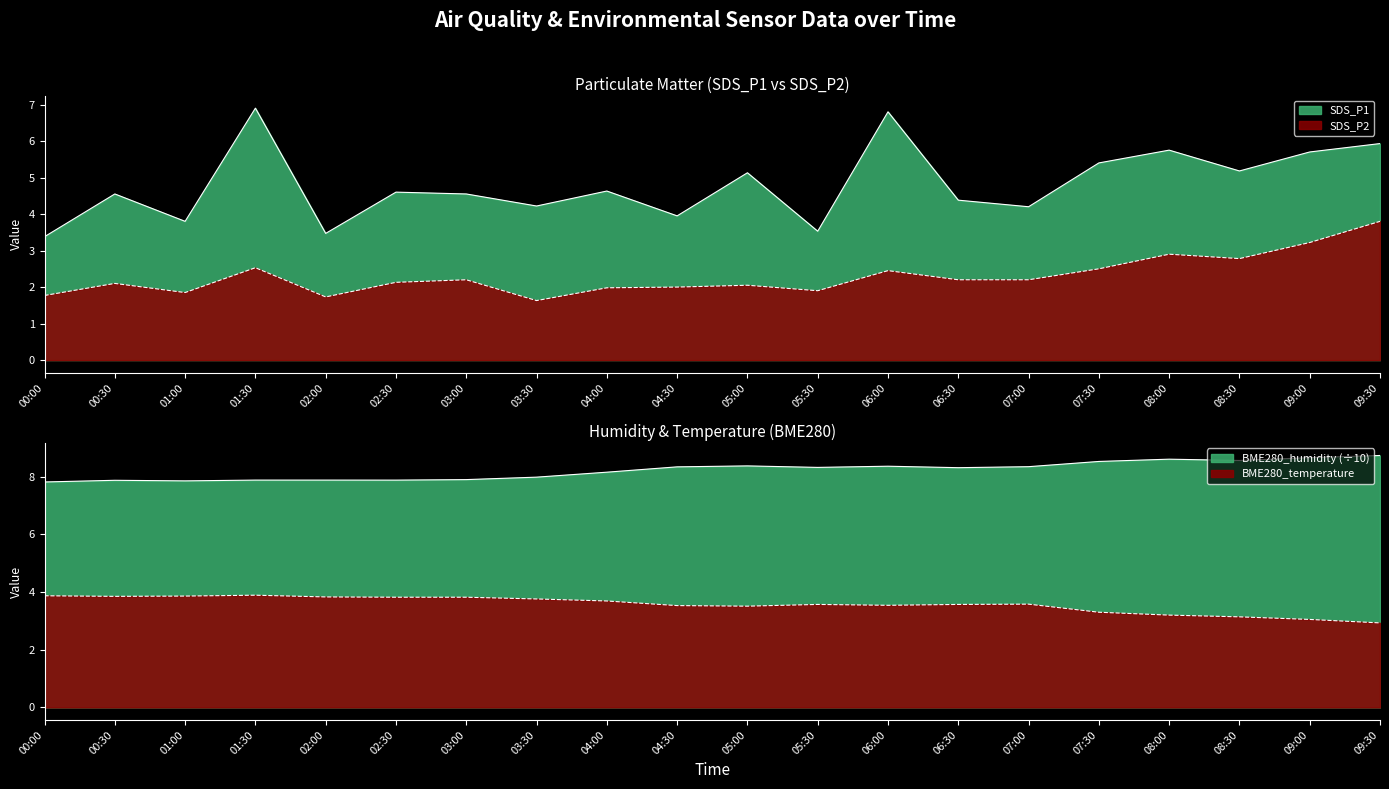

What is the difference between the highest and lowest values at 09:30?

5.8